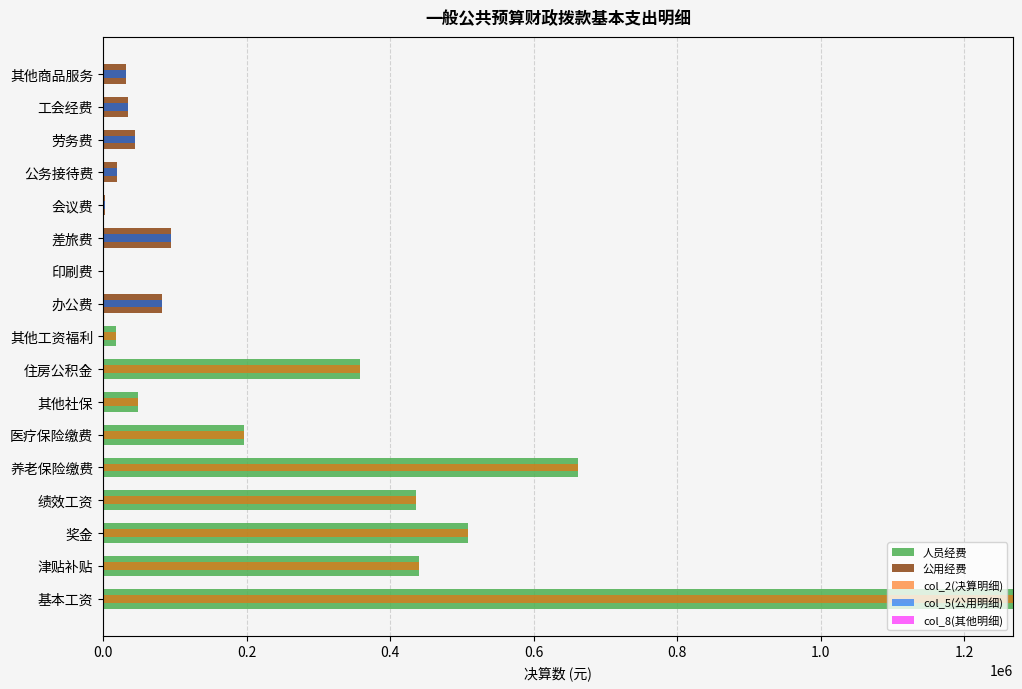

What position from the right is 0.4?

15